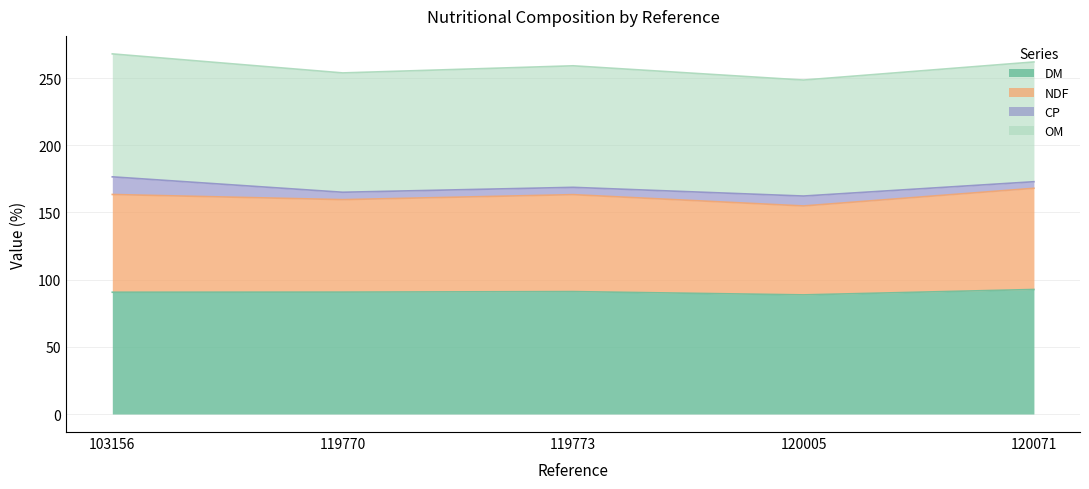

How many interior local valleys does the DM series have?

1